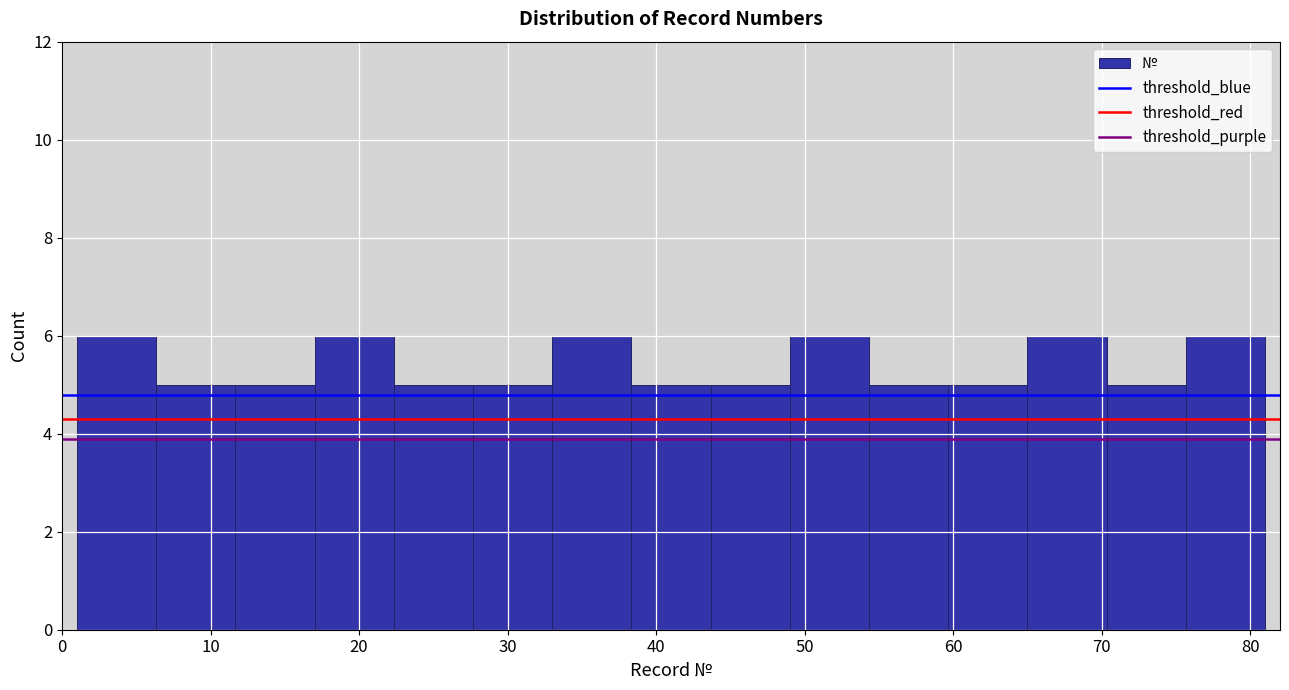

Reading left to right, transcribe this chart: for each bar, give the range it covers on the x-axis and its height. Neither the bar edges nor the heights are printed on the chart, so give them approximately, as read against the axes.

1 to 6: 6
6 to 12: 5
12 to 17: 5
17 to 22: 6
22 to 28: 5
28 to 33: 5
33 to 38: 6
38 to 44: 5
44 to 49: 5
49 to 54: 6
54 to 60: 5
60 to 65: 5
65 to 70: 6
70 to 76: 5
76 to 81: 6